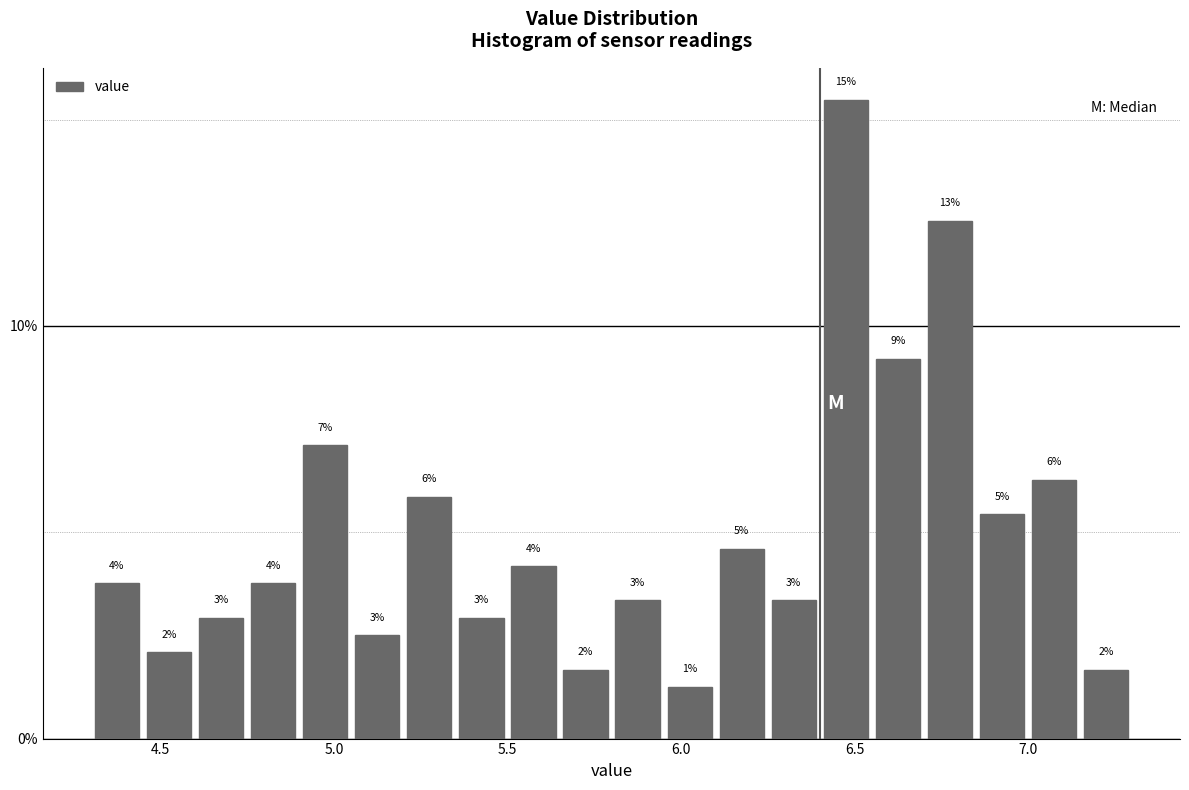

Read against the x-axis, roughly where is the centre of the tallest bar?

6.50